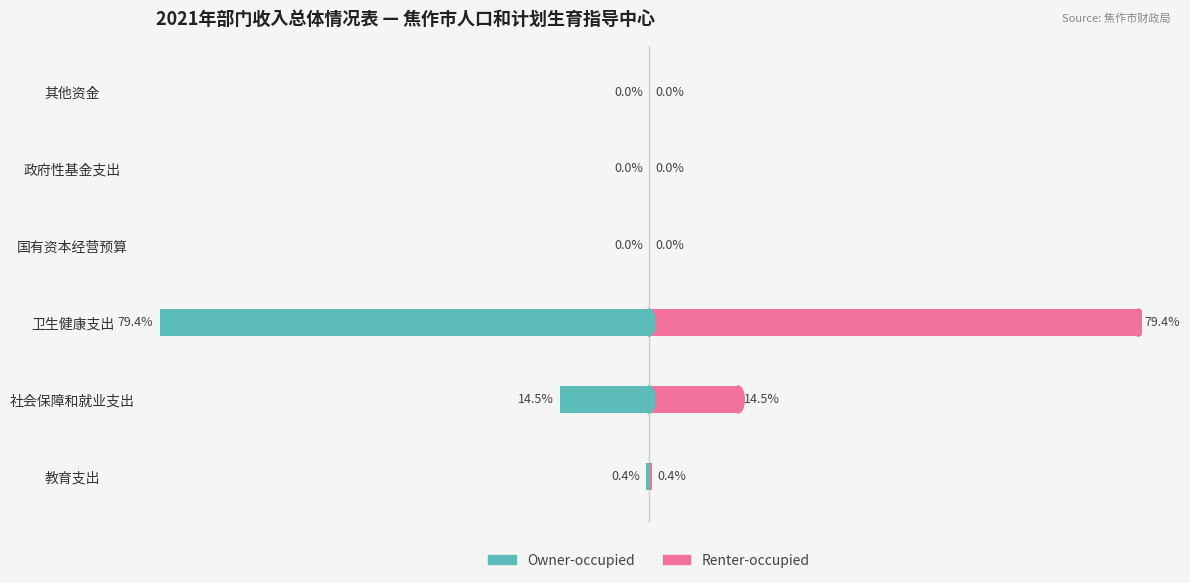

Rank the series at 政府性基金支出 from lowest to highest value.

Owner-occupied, Renter-occupied